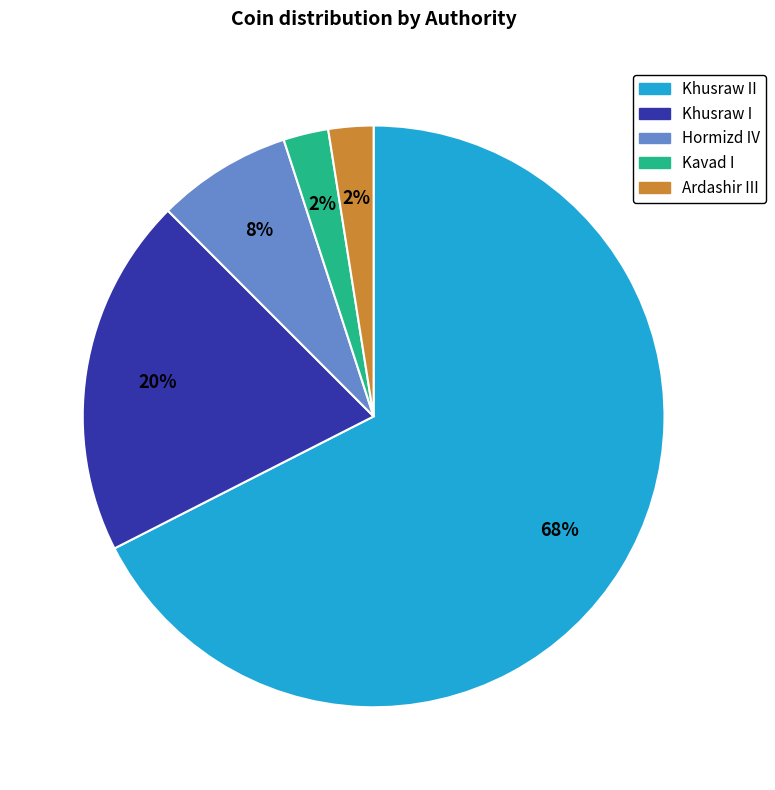

Is there a majority slice in this chart?

Yes